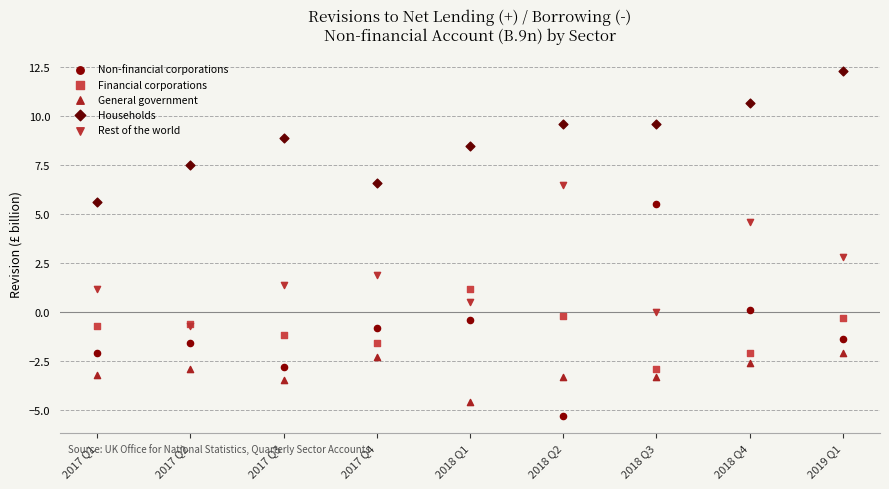

Across all series, what Y value is closest to 3?

2.8